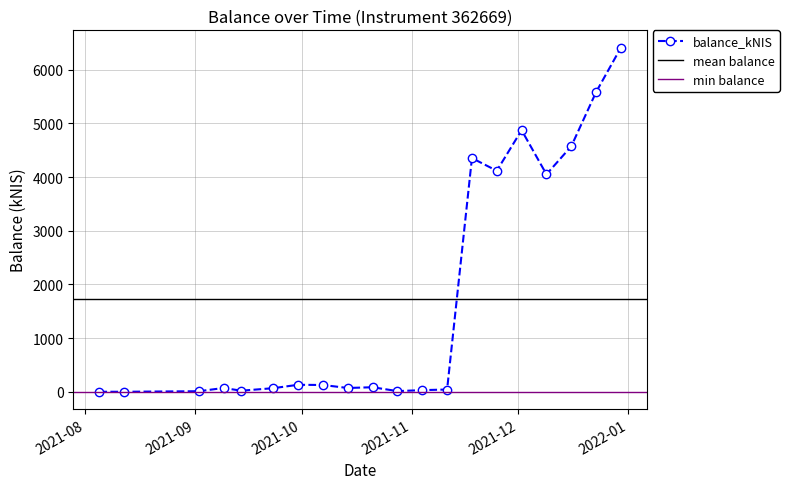

True or false: balance_kNIS has more than 1 interior local peaks.

True